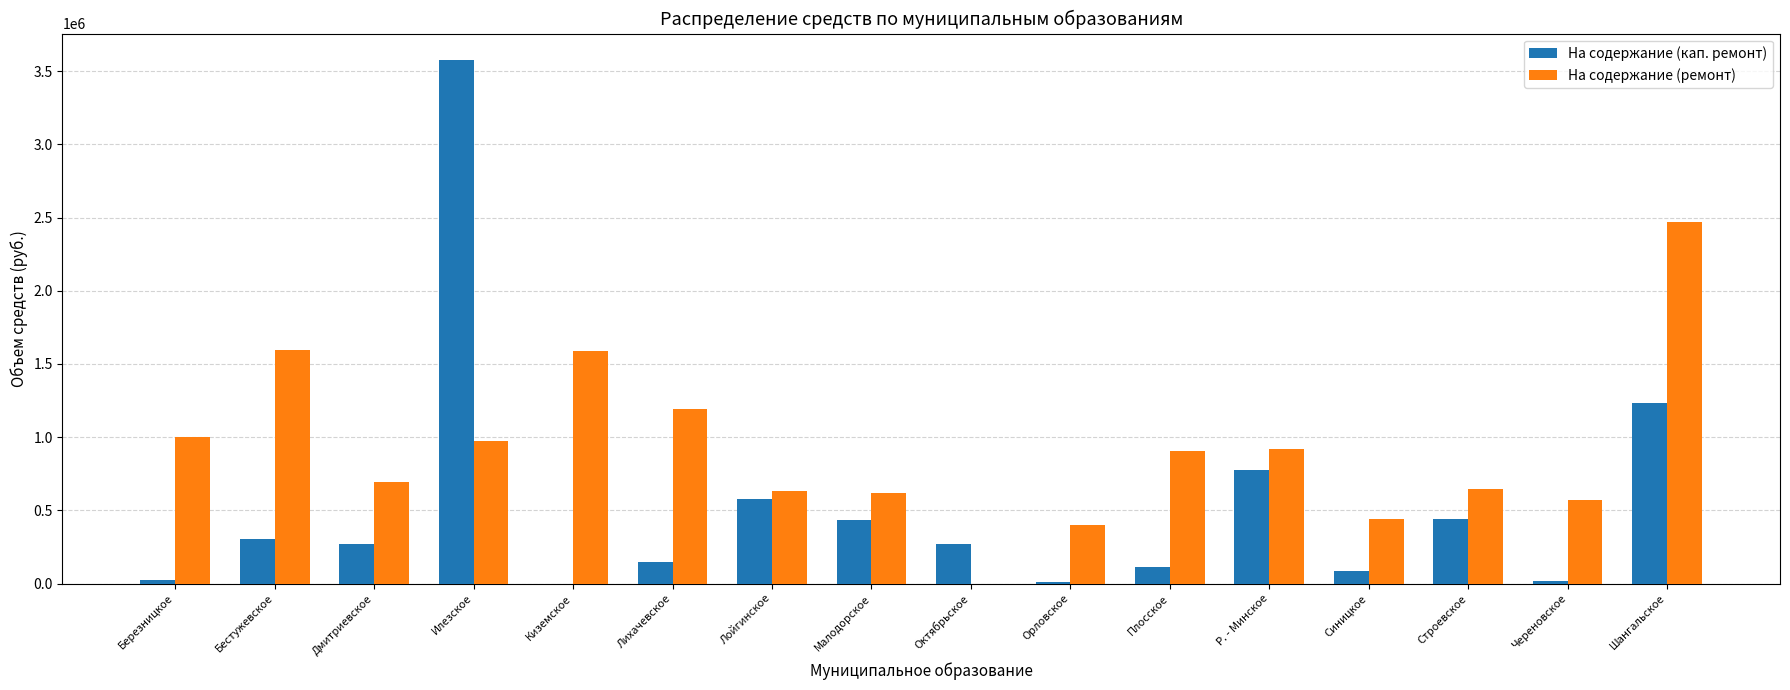

At which label does На содержание (кап. ремонт) reach its peak?

Илезское